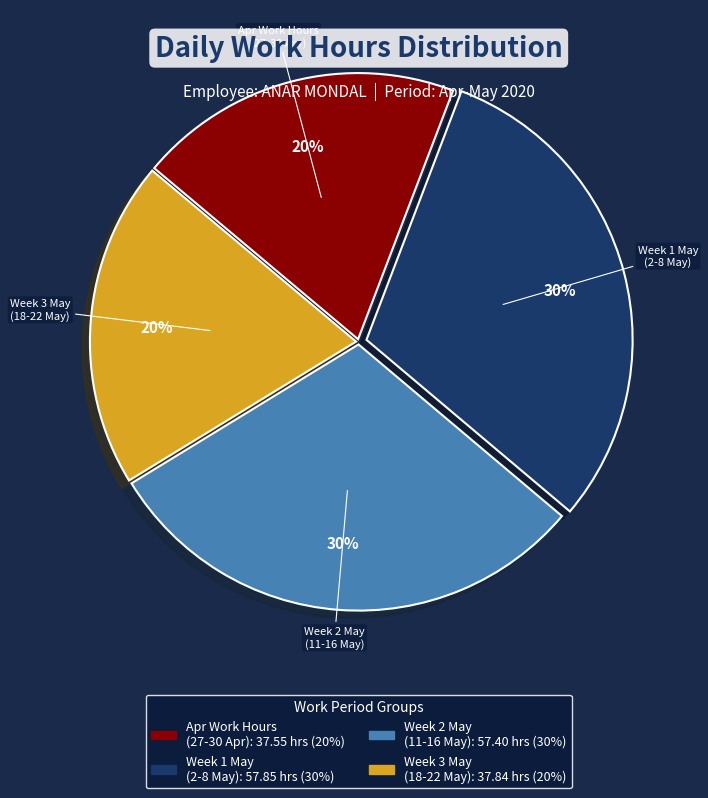

To the nearest percent, what is the average slice percentage?

25%